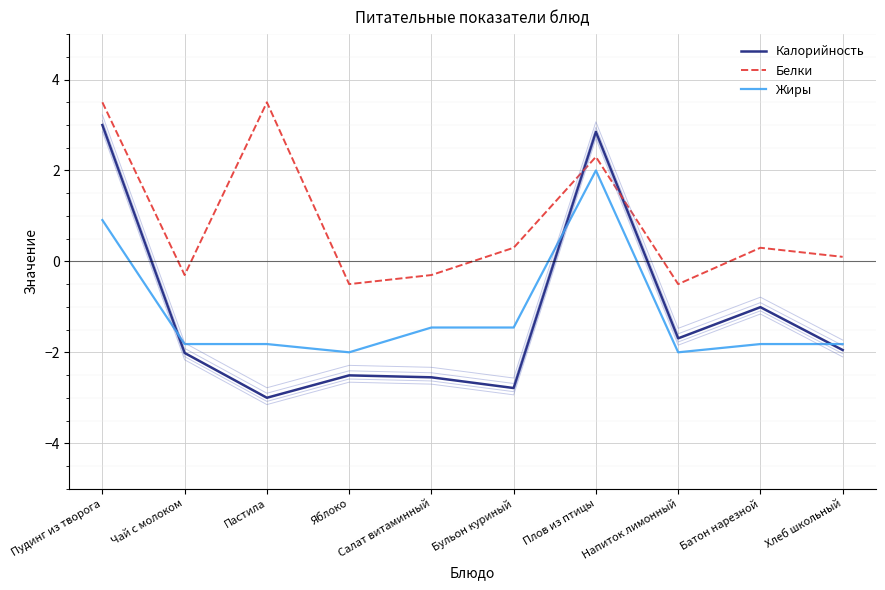

Which series has the widest spread of values?

Калорийность